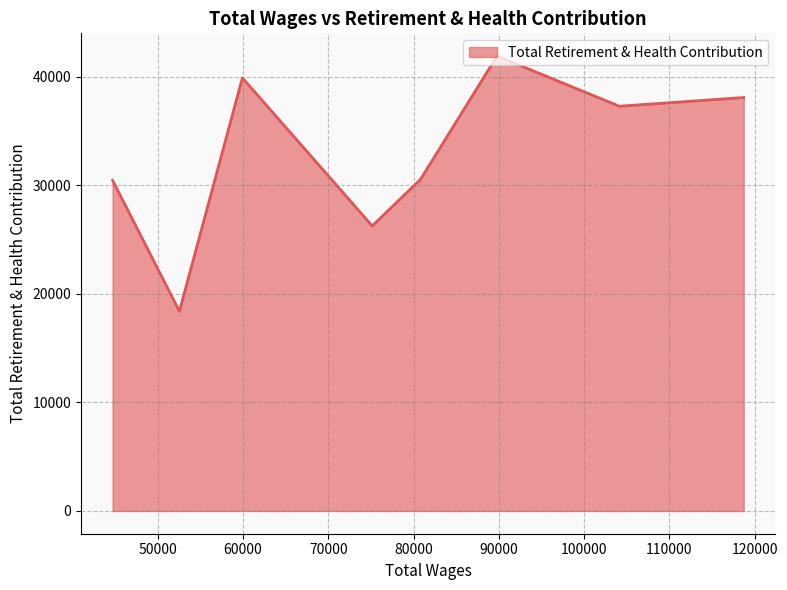

What is the maximum value shown in the chart?

41893